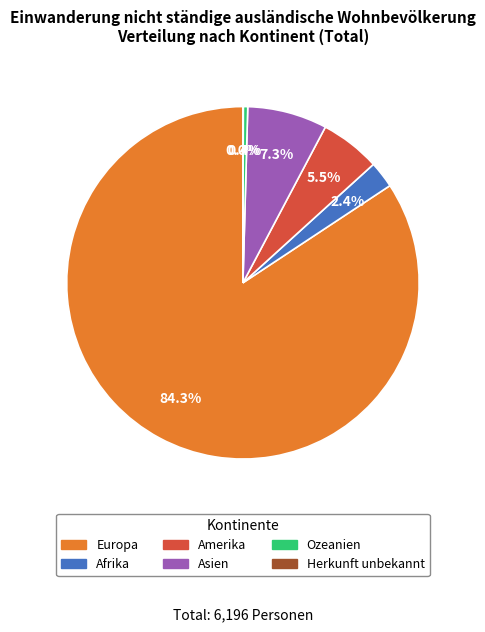

Which slice is the largest?

Europa